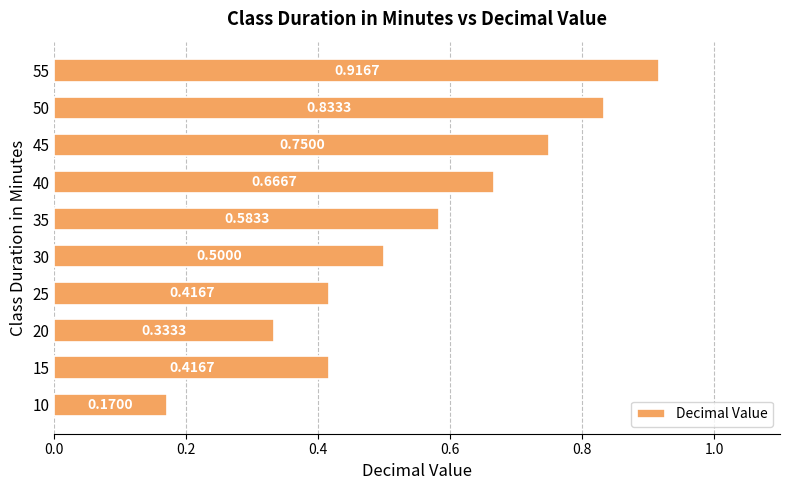

What is the change in value from 15 to 35?

+0.2